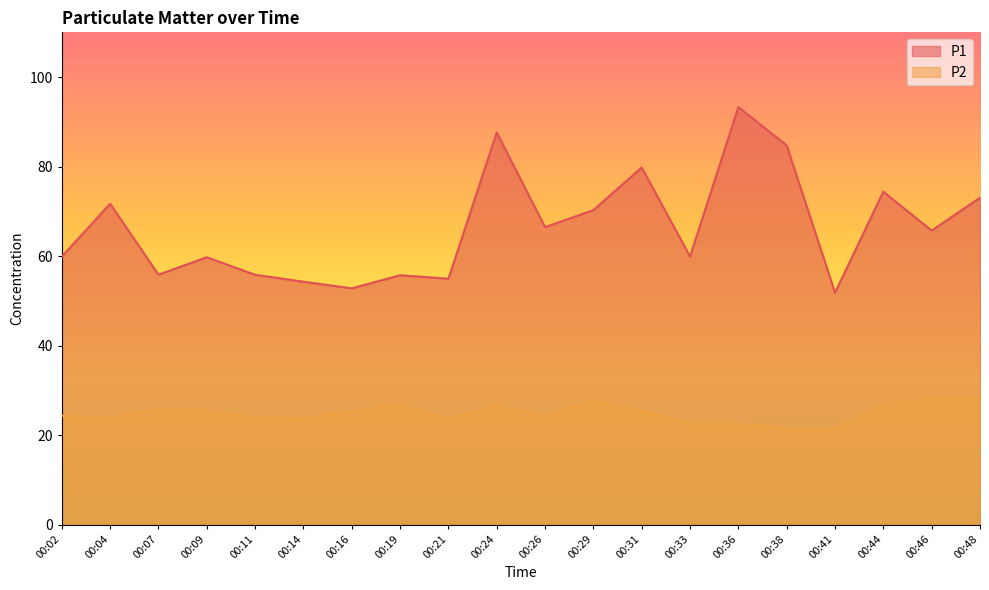

Where is the first local maximum for P1?

00:04